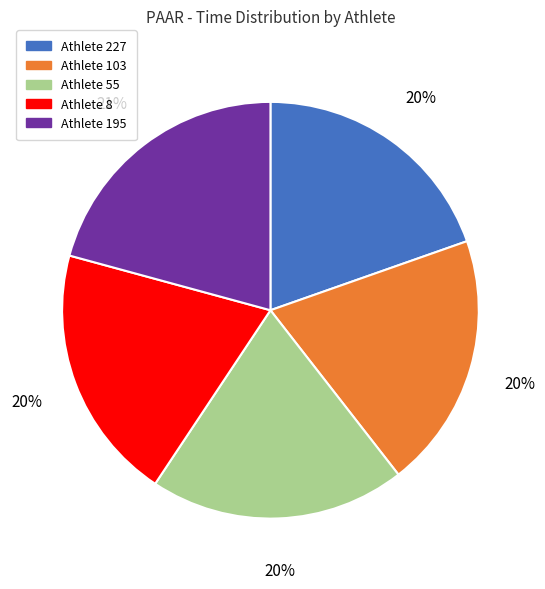

Is there any slice that represents more than half of the pie?

No